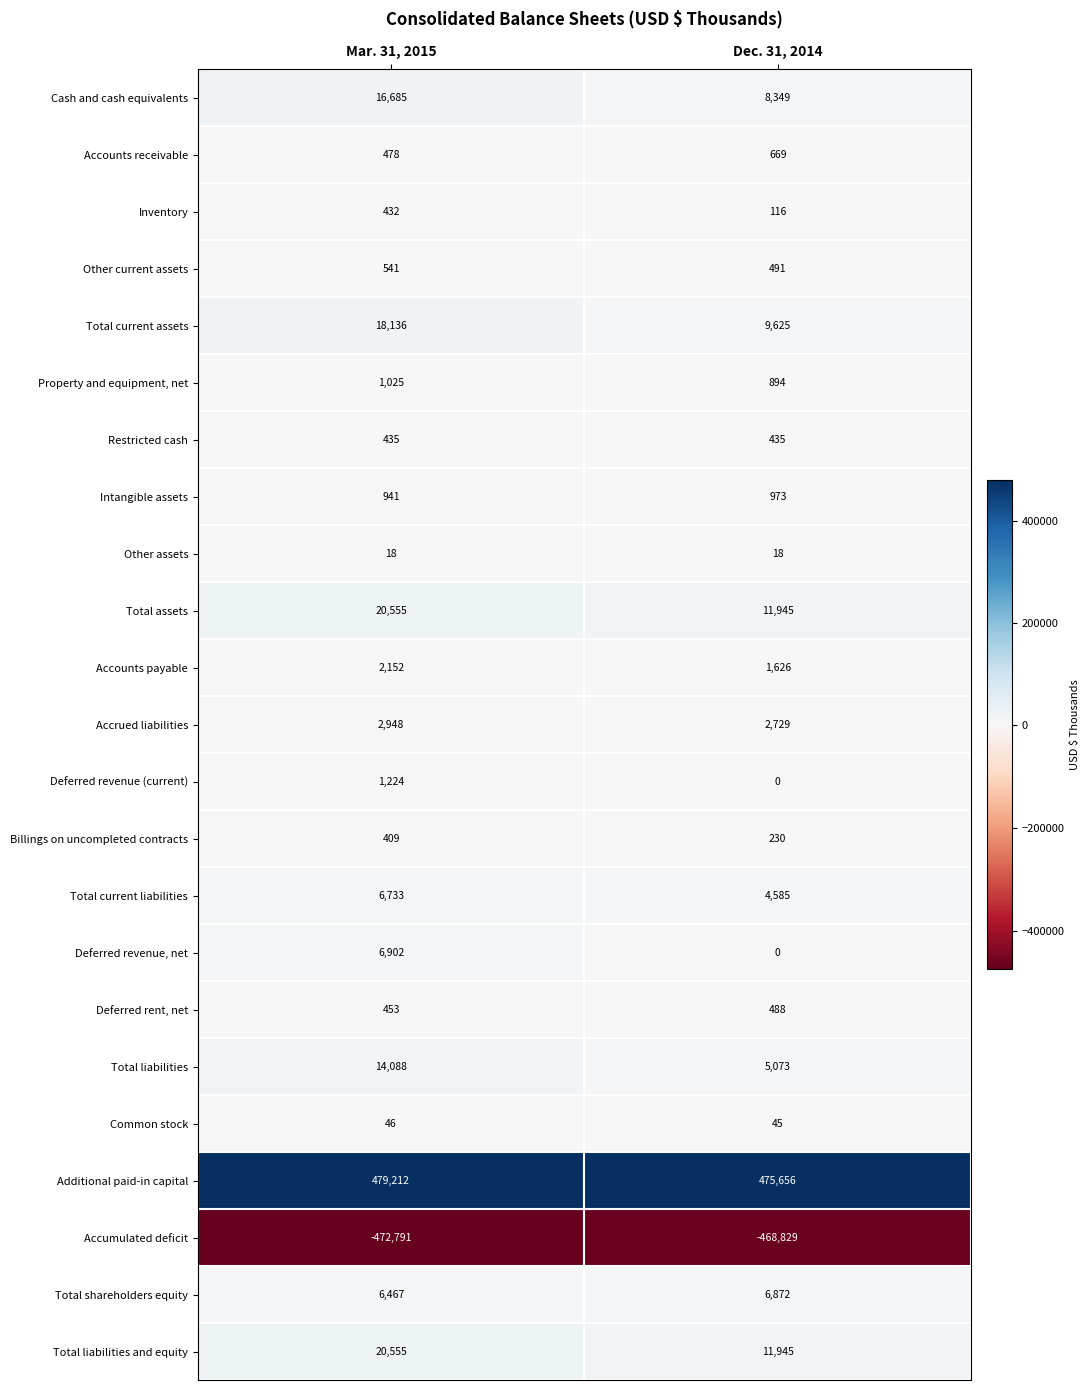

What is the maximum value for Property and equipment, net?

1025